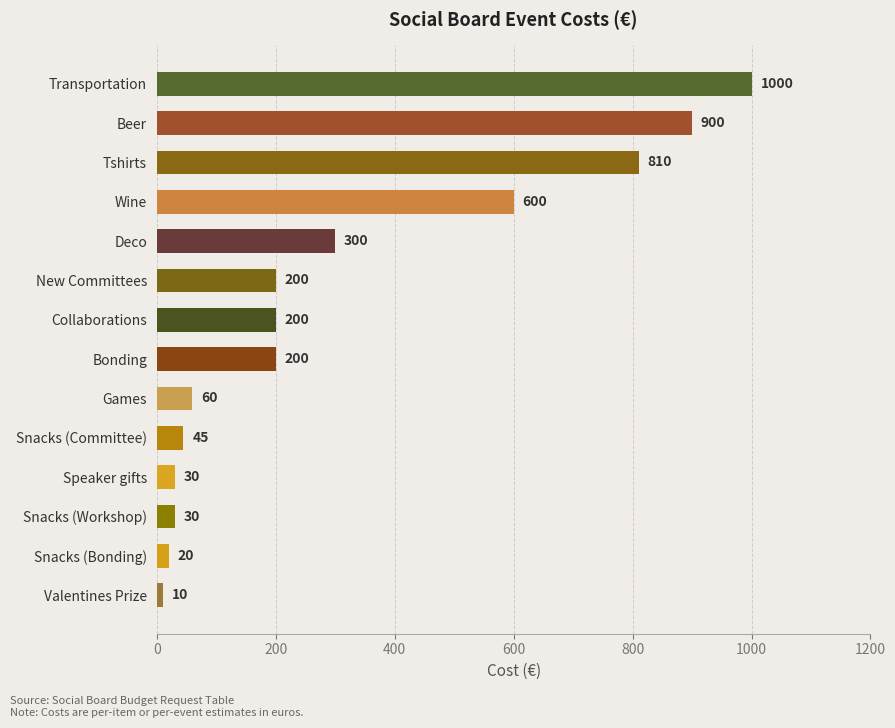

What is the minimum value shown in the chart?

10